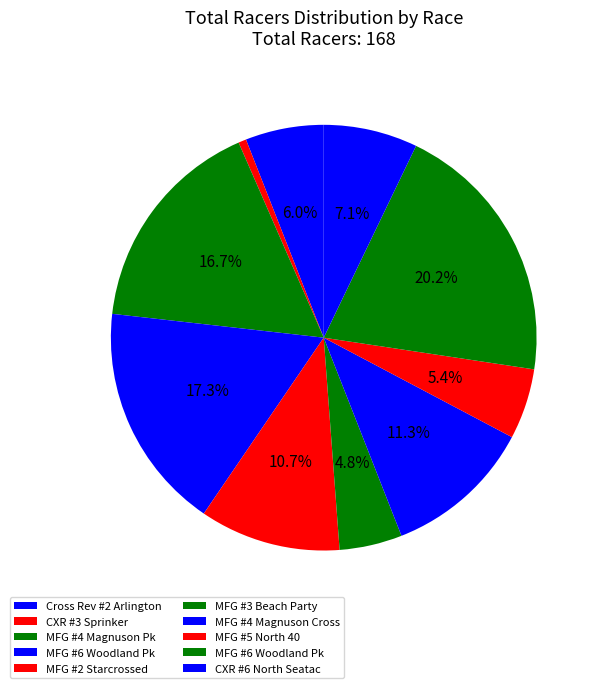

How many slices are in this pie chart?

10